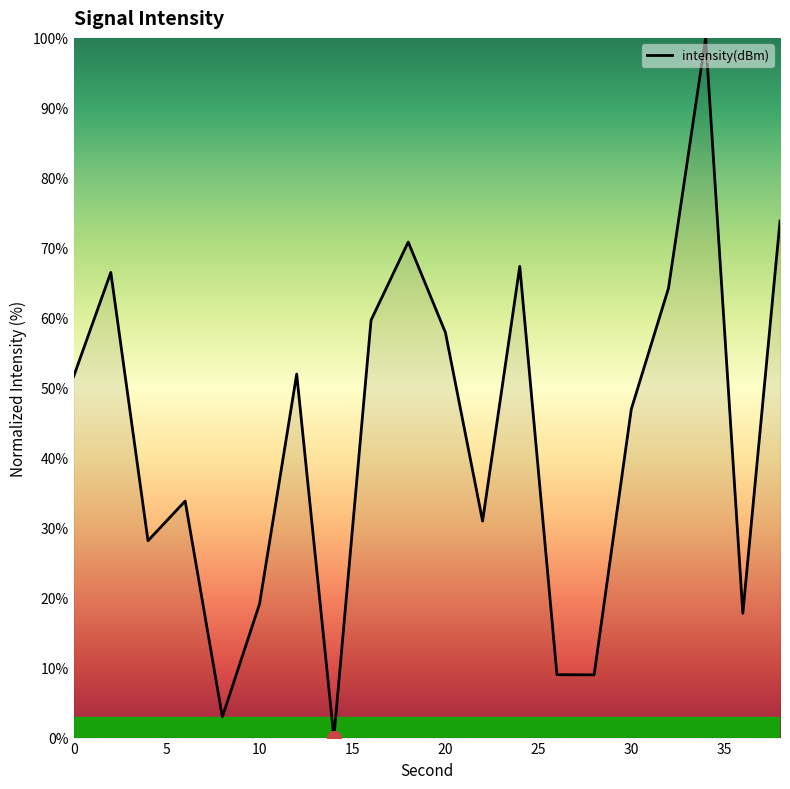

What is the maximum value shown in the chart?

100.0